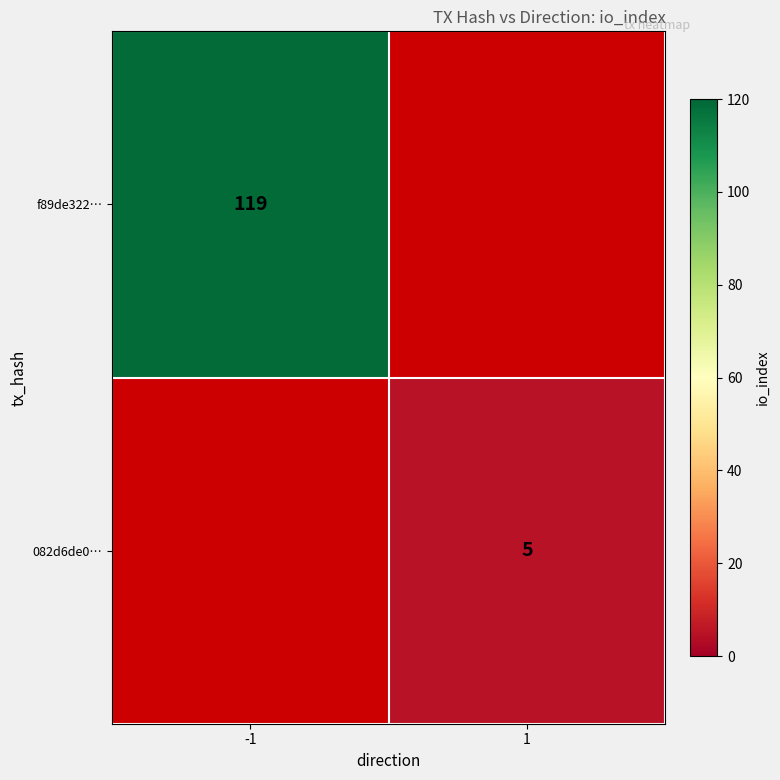

True or false: f89de322… has a value of 162 at -1.

False